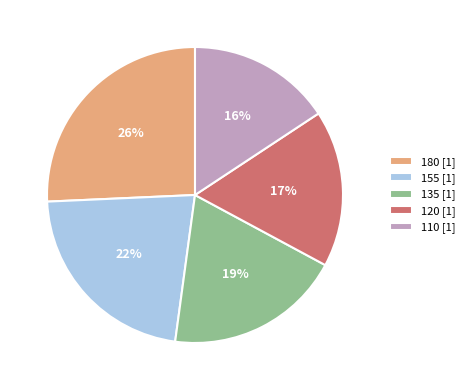

To the nearest percent, what percentage of the pie is 110 [1]?

16%